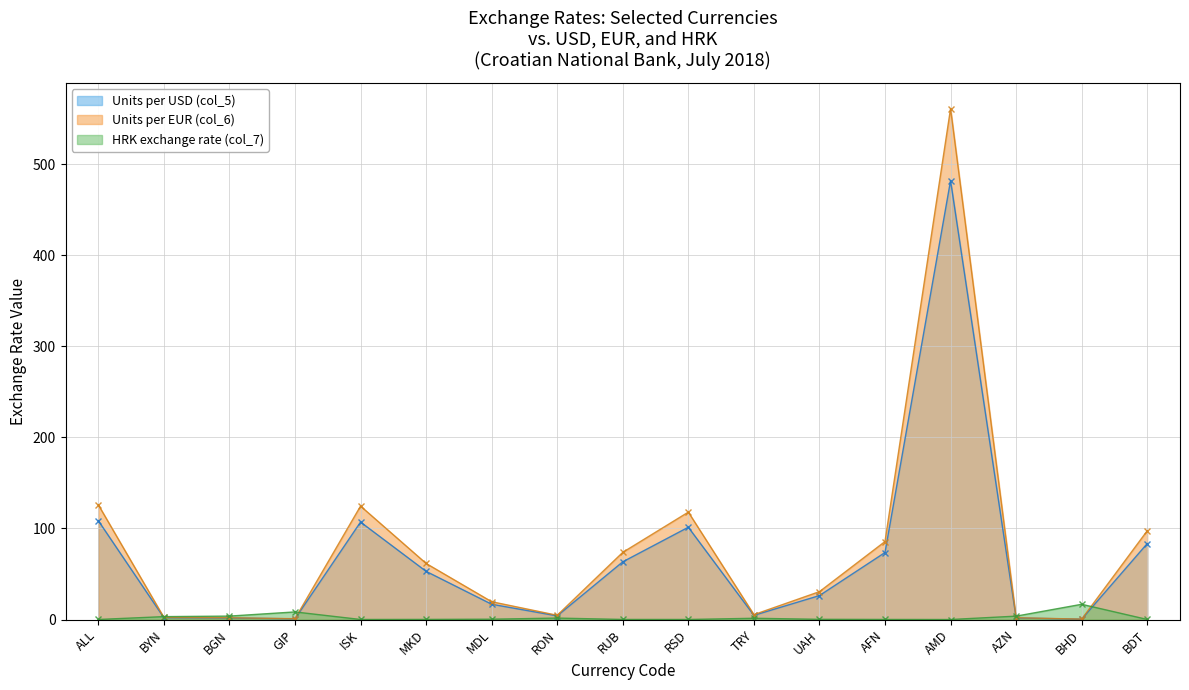

What is the difference between the second highest and minimum values in the HRK exchange rate (col_7) series?

8.3